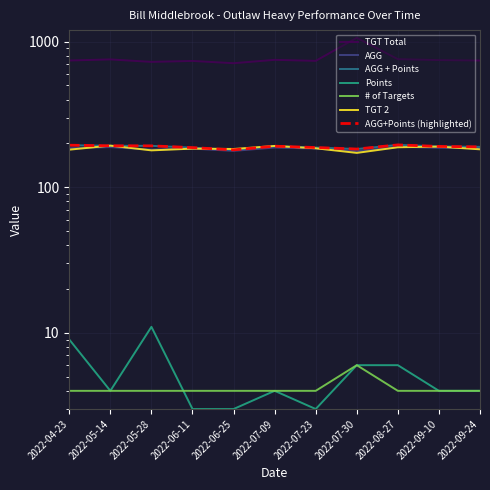

True or false: TGT Total and # of Targets cross at least once.

False